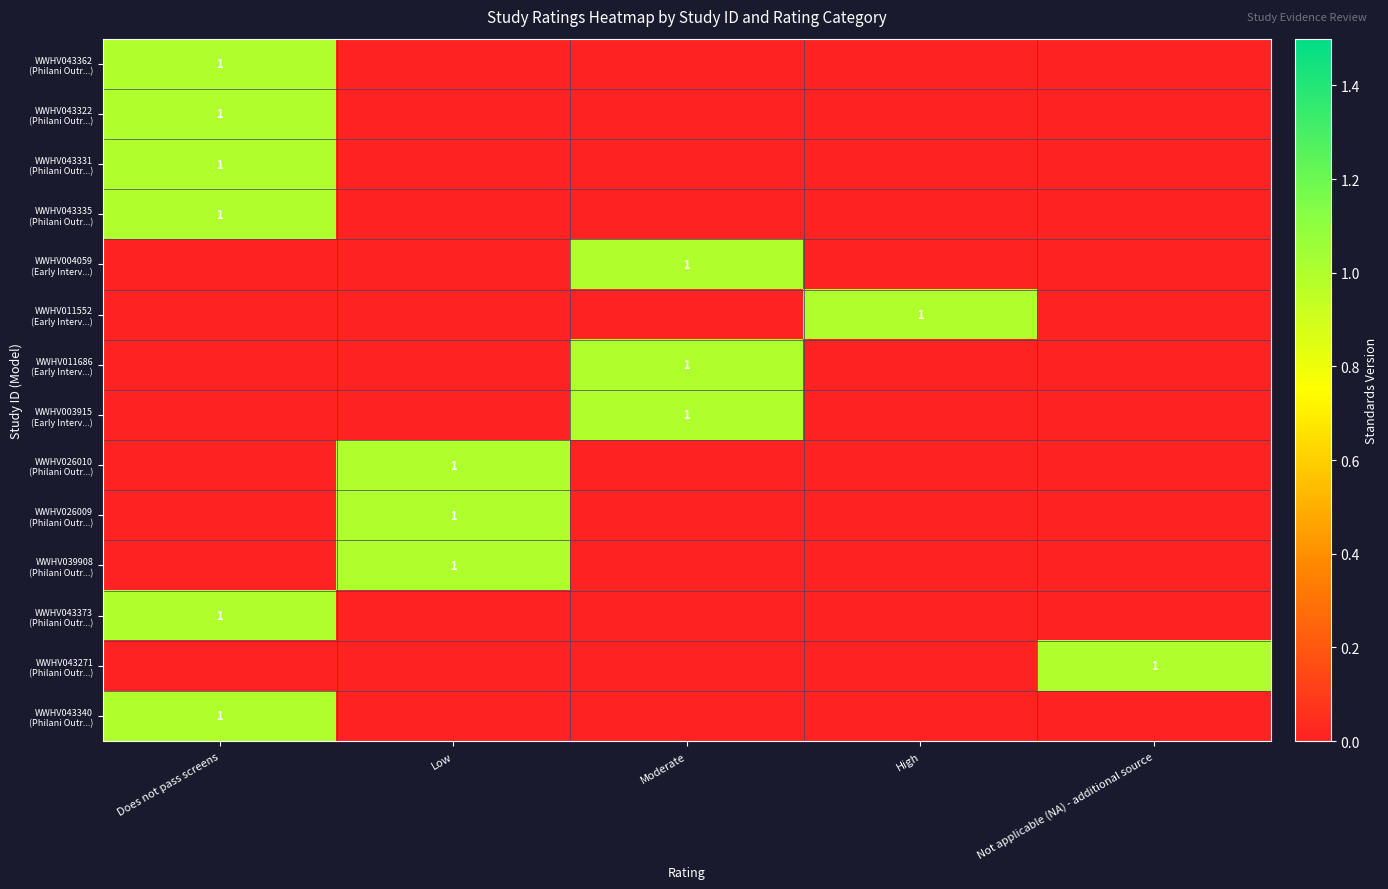

At which category is the sum across all series the highest?

Does not pass screens